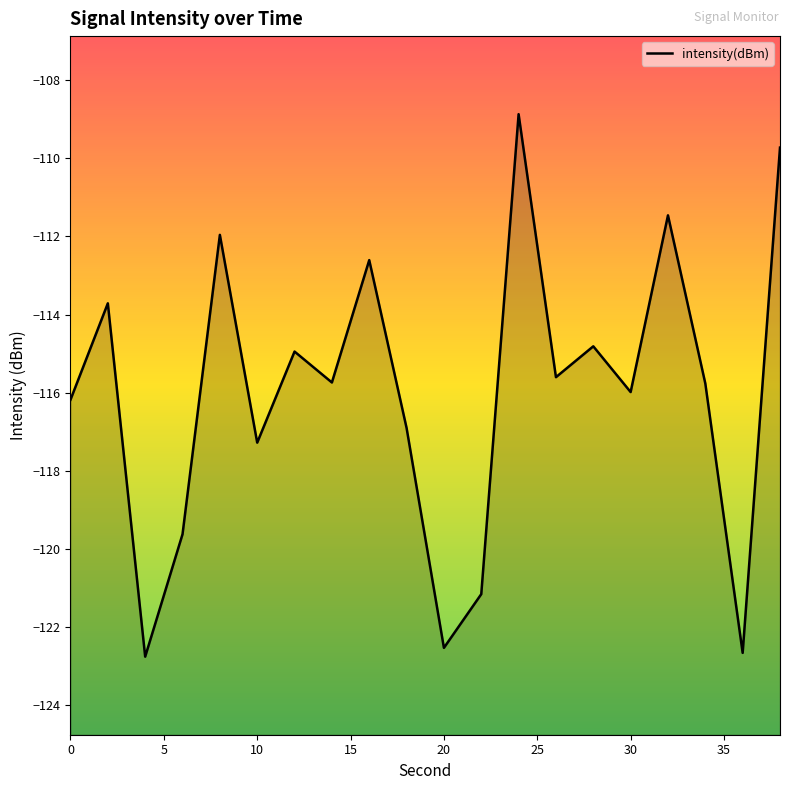

At which category does the chart reach its minimum across all series?

4